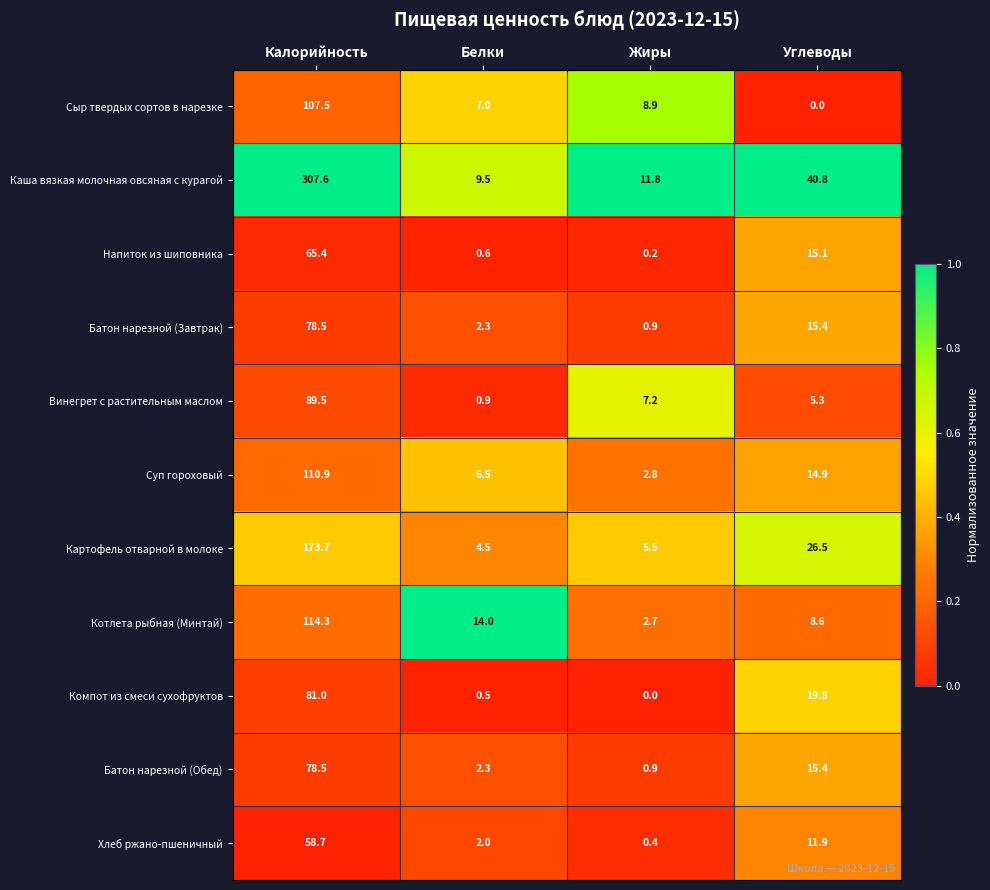

Between Жиры and Углеводы, which series saw the biggest shift?

Каша вязкая молочная овсяная с курагой